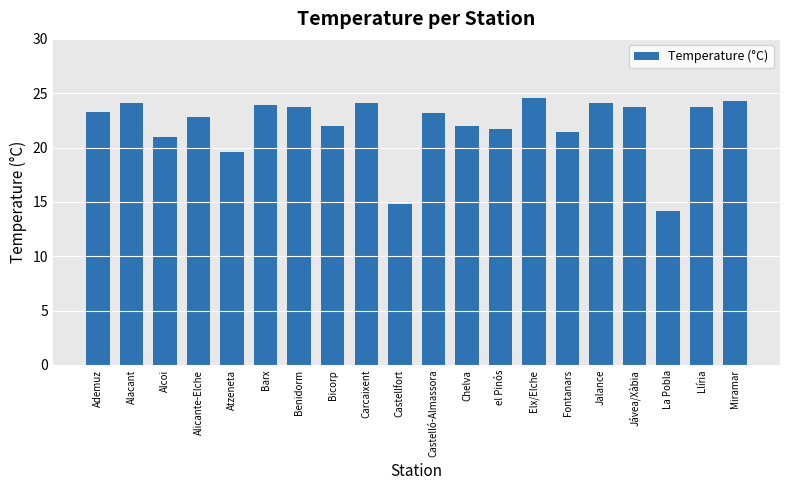

Are the bars horizontal?

No